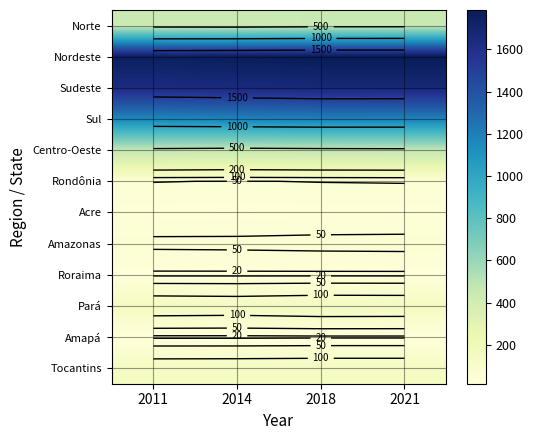

List the series in order of their peak value, lowest first.

Roraima, Amapá, Acre, Rondônia, Amazonas, Tocantins, Pará, Norte, Centro-Oeste, Sul, Sudeste, Nordeste